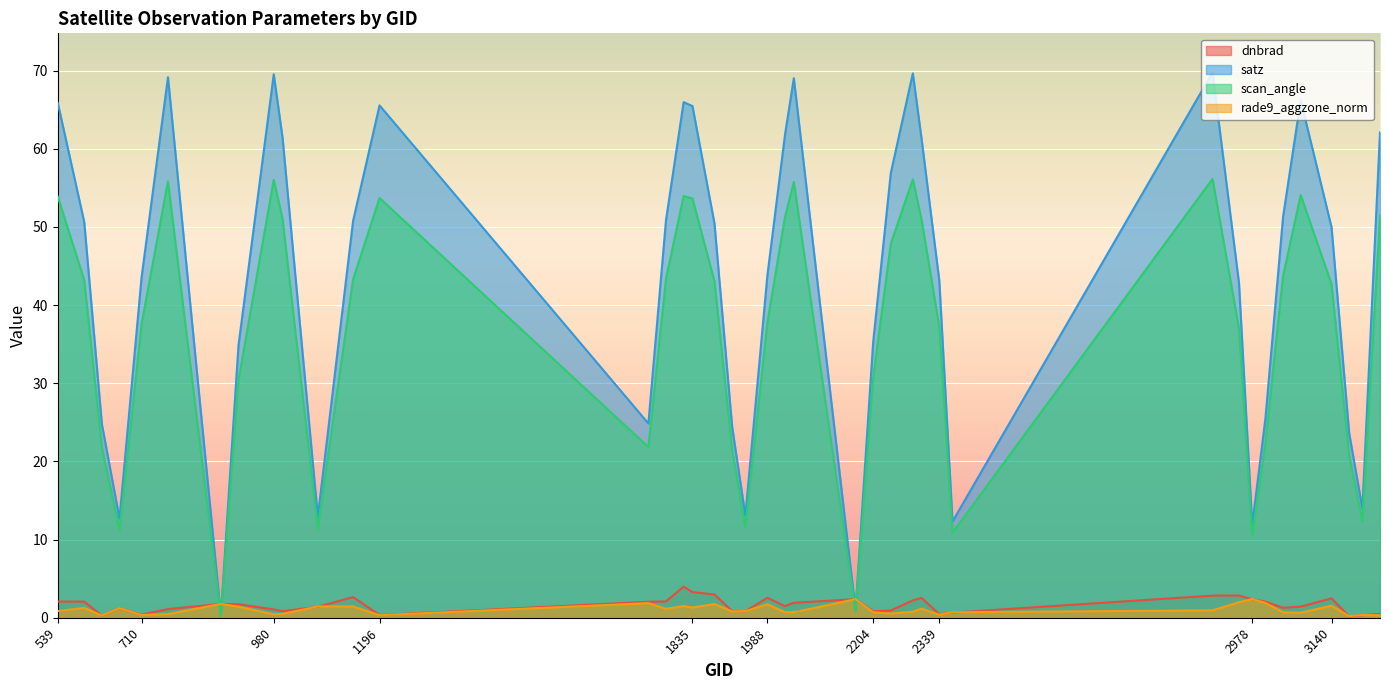

Reading left to right, what are all the values shown in this chart?

dnbrad: 539=2.1	593=2.1	629=0.2	665=1.2	710=0.4	764=1.1	872=1.8	908=1.7	980=1.1	998=0.8	1070=1.4	1142=2.6	1196=0.3	1745=2.0	1781=2.1	1817=4.0	1835=3.3	1880=3.0	1916=0.9	1943=0.8	1988=2.5	2024=1.5	2042=1.9	2168=2.4	2204=0.8	2240=0.9	2285=2.2	2303=2.5	2339=0.5	2366=0.7	2897=2.8	2951=2.8	2978=2.4	3005=2.1	3041=1.3	3077=1.4	3140=2.5	3176=0.2	3203=0.3	3239=0.5
satz: 539=65.9	593=50.6	629=24.8	665=12.7	710=43.5	764=69.2	872=0.3	908=34.9	980=69.5	998=61.4	1070=12.9	1142=50.8	1196=65.5	1745=24.9	1781=50.9	1817=66.0	1835=65.5	1880=50.4	1916=24.4	1943=13.1	1988=43.8	2024=61.8	2042=69.0	2168=0.9	2204=35.2	2240=56.9	2285=69.7	2303=61.2	2339=43.2	2366=12.3	2897=69.8	2951=42.9	2978=11.8	3005=25.5	3041=51.3	3077=66.2	3140=50.0	3176=23.6	3203=14.0	3239=62.1
scan_angle: 539=53.9	593=43.2	629=21.8	665=11.2	710=37.5	764=55.8	872=0.2	908=30.4	980=56.0	998=51.0	1070=11.4	1142=43.3	1196=53.7	1745=21.8	1781=43.4	1817=54.0	1835=53.6	1880=43.0	1916=21.5	1943=11.5	1988=37.8	2024=51.3	2042=55.8	2168=0.8	2204=30.7	2240=47.9	2285=56.1	2303=50.9	2339=37.3	2366=10.9	2897=56.1	2951=37.0	2978=10.5	3005=22.4	3041=43.7	3077=54.1	3140=42.7	3176=20.8	3203=12.3	3239=51.5
rade9_aggzone_norm: 539=0.9	593=1.3	629=0.3	665=1.2	710=0.3	764=0.5	872=1.8	908=1.4	980=0.4	998=0.5	1070=1.4	1142=1.4	1196=0.3	1745=1.9	1781=1.1	1817=1.5	1835=1.3	1880=1.8	1916=0.8	1943=0.8	1988=1.7	2024=0.7	2042=0.7	2168=2.4	2204=0.7	2240=0.5	2285=0.8	2303=1.2	2339=0.4	2366=0.7	2897=0.9	2951=2.0	2978=2.4	3005=1.9	3041=0.7	3077=0.6	3140=1.5	3176=0.2	3203=0.3	3239=0.3